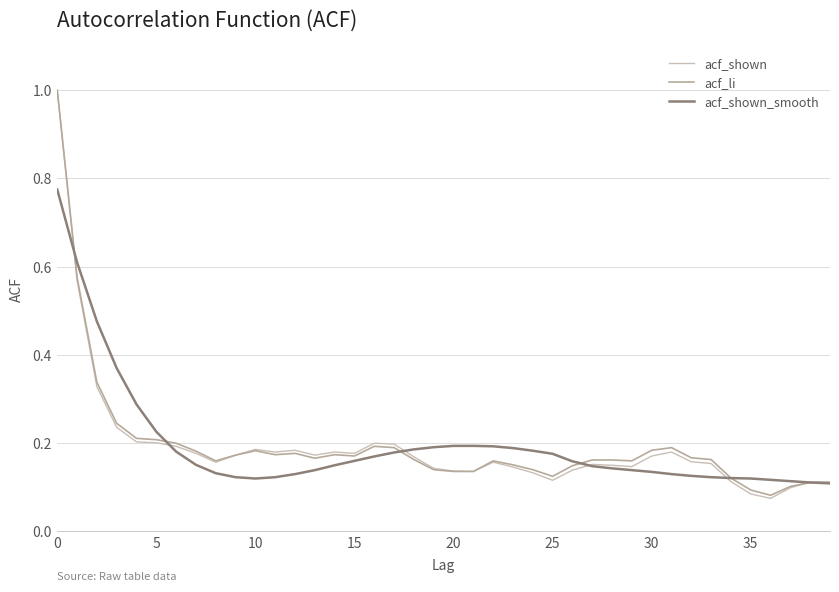

How many lines are shown in the chart?

3